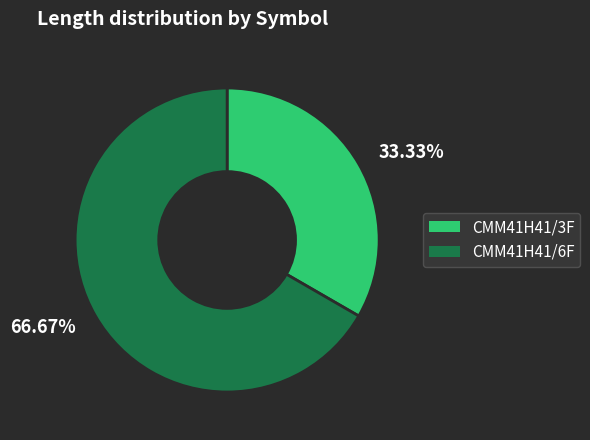

Is there a majority slice in this chart?

Yes